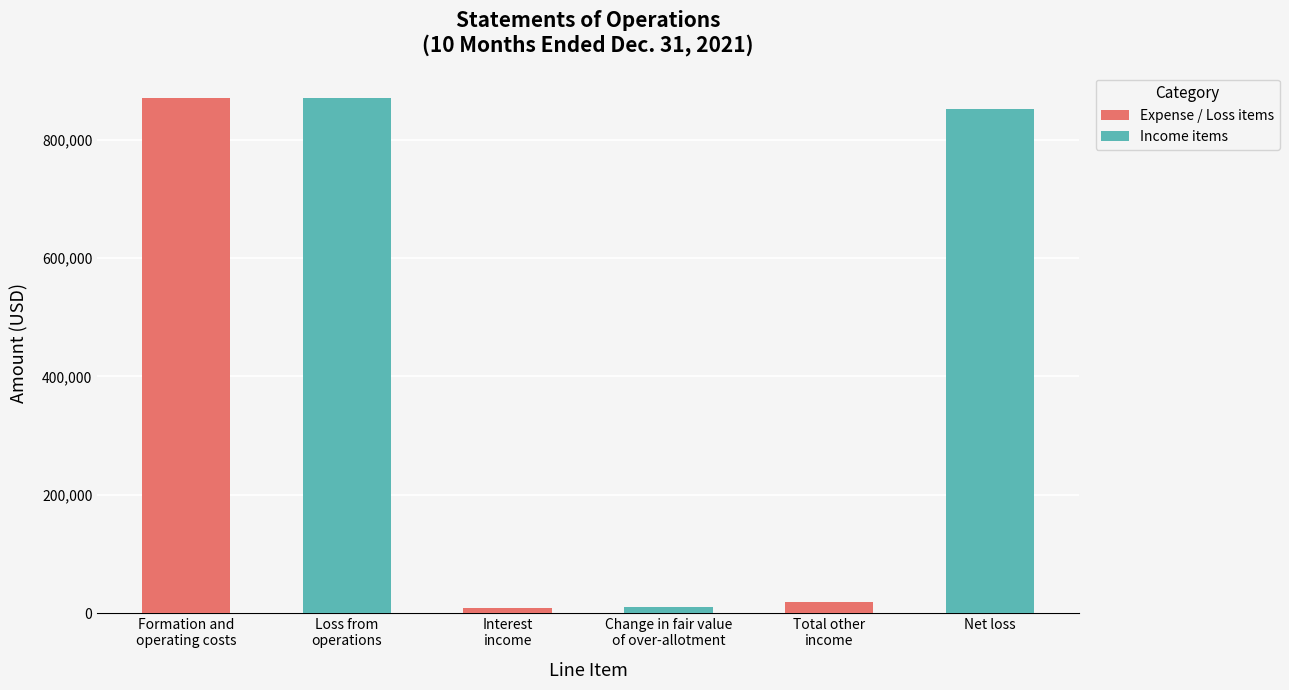

How many data points are less than 851349?

3